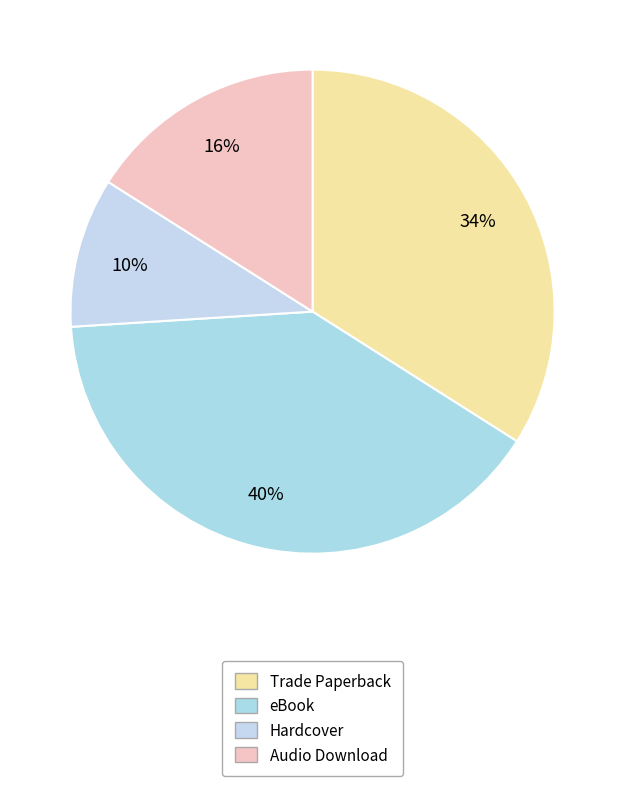

Which slice is the smallest?

Hardcover